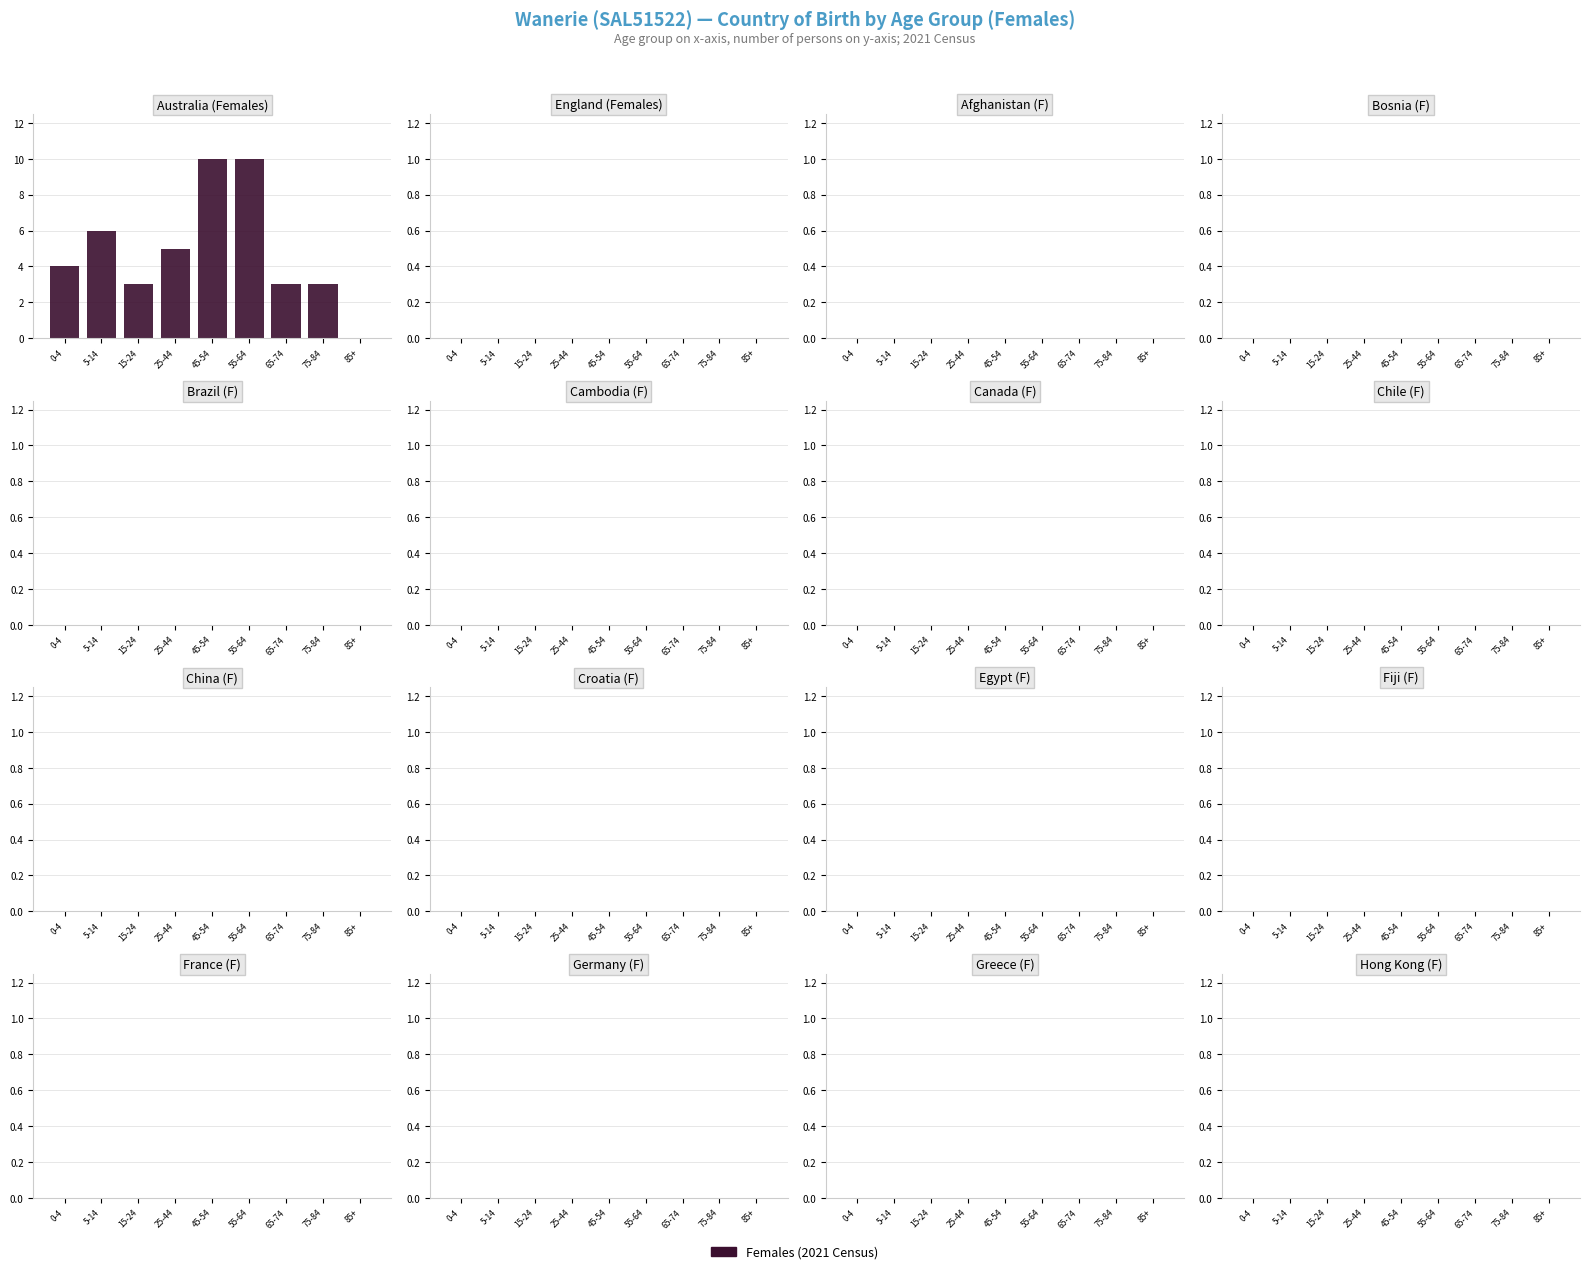

Reading left to right, list all the values displayed in this chart.

0-4=4	5-14=6	15-24=3	25-44=5	45-54=10	55-64=10	65-74=3	75-84=3	85+=0